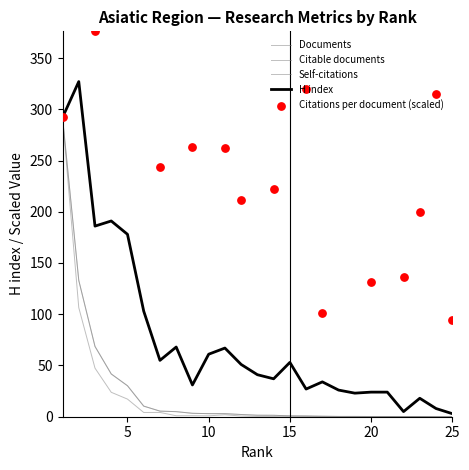

Which series contains the lowest Y value?

Self-citations